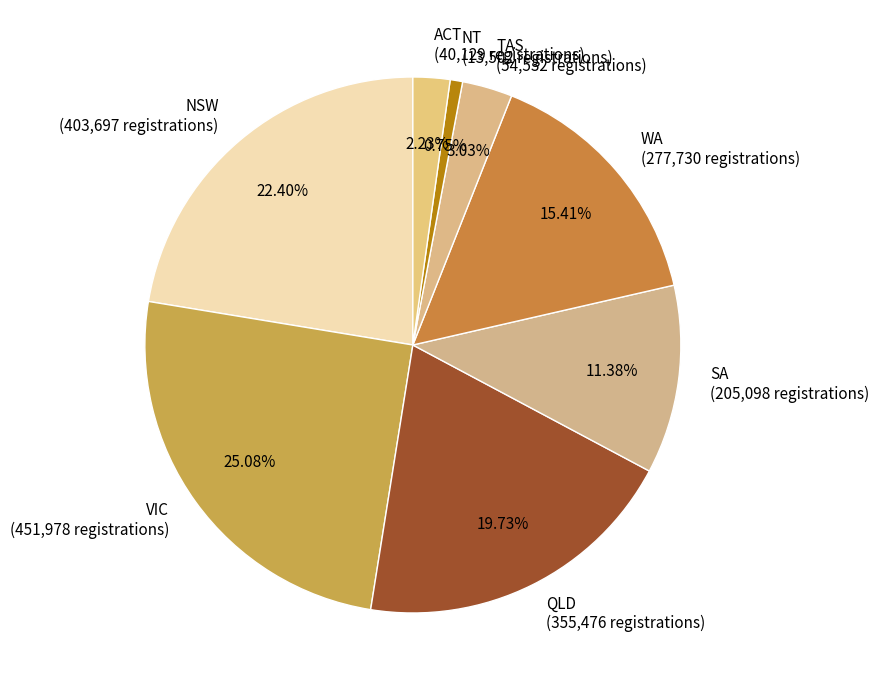

Is it true that TAS is 15% of the pie?

False